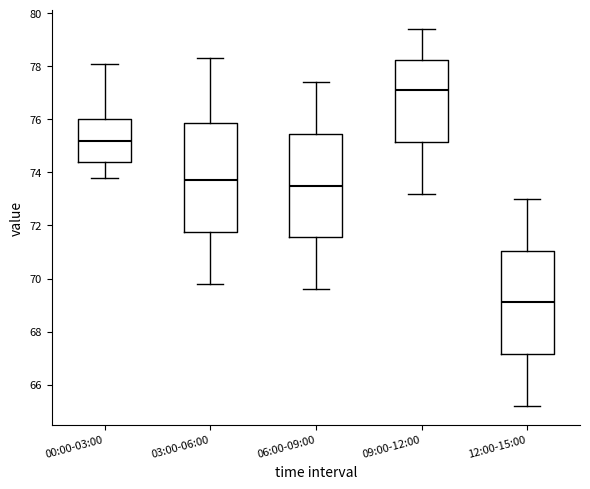

Which box's median line is the lowest?

12:00-15:00